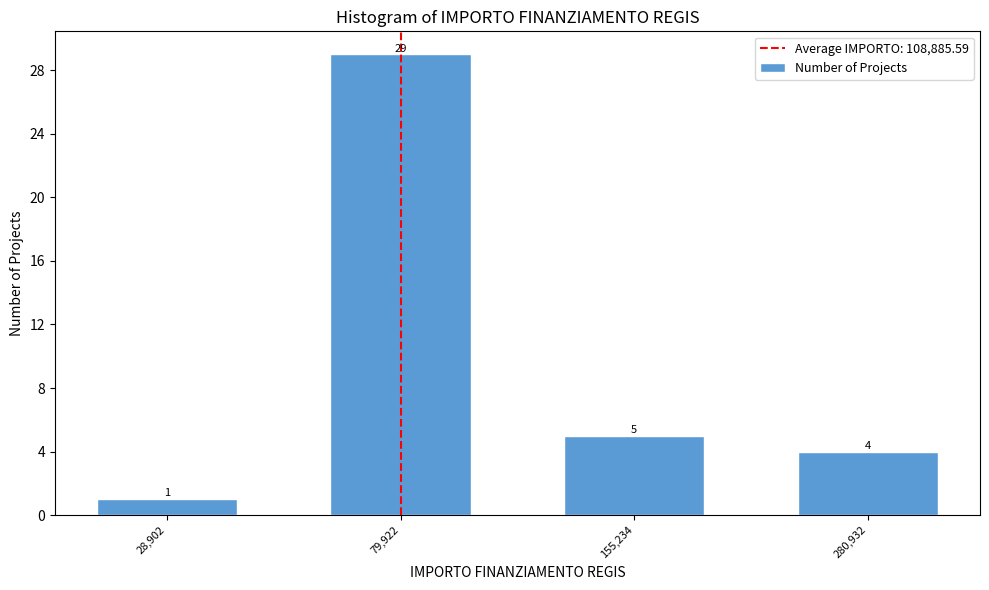

Reading left to right, list all the values displayed in this chart.

1	29	5	4